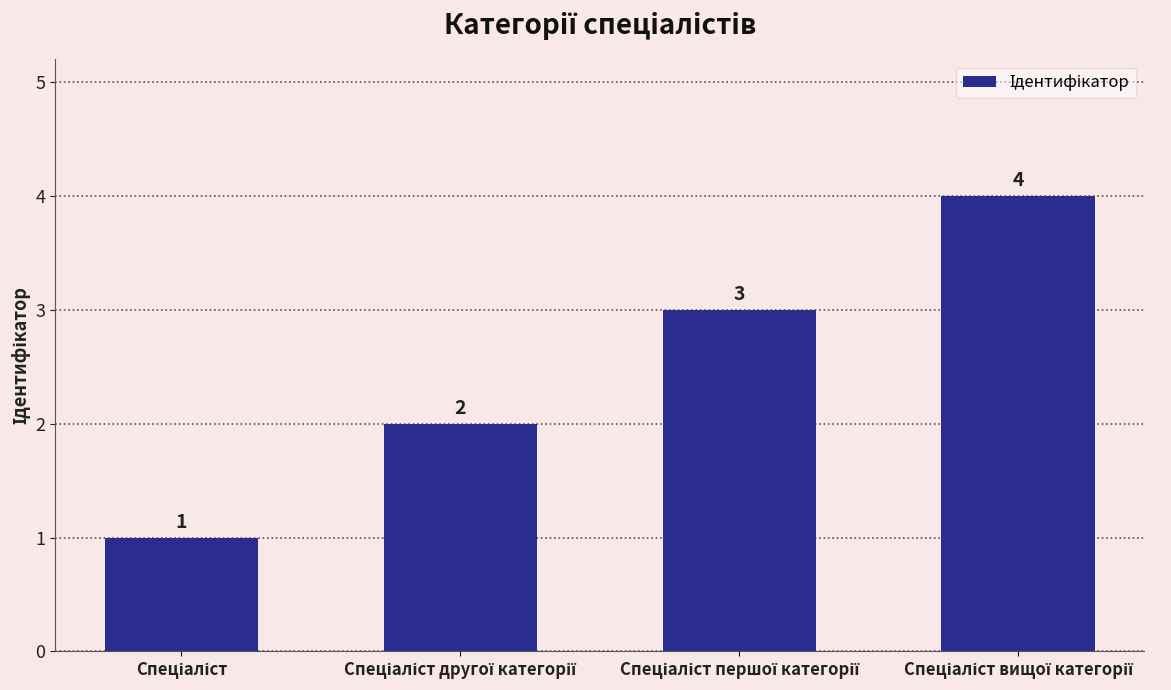

What is the sum of all values?

10